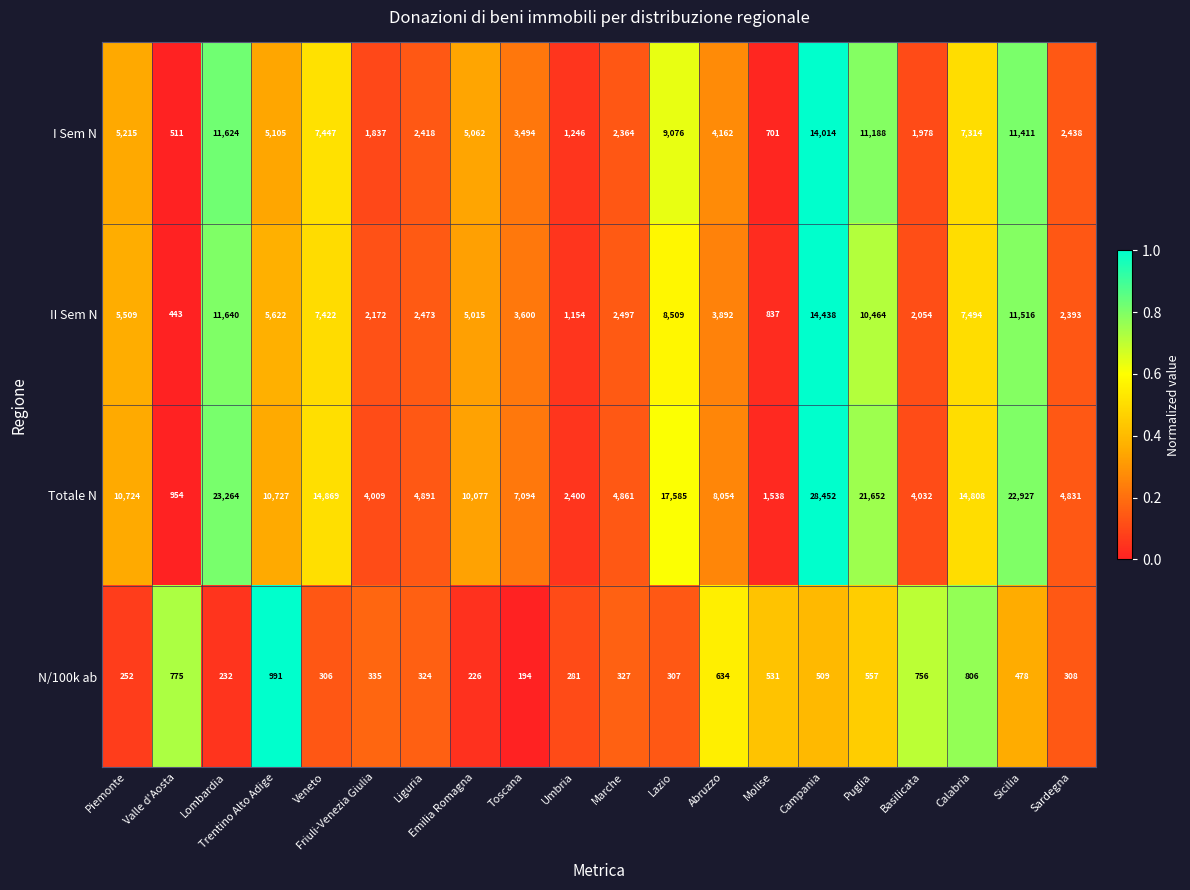

Count the number of data series in this chart.

4